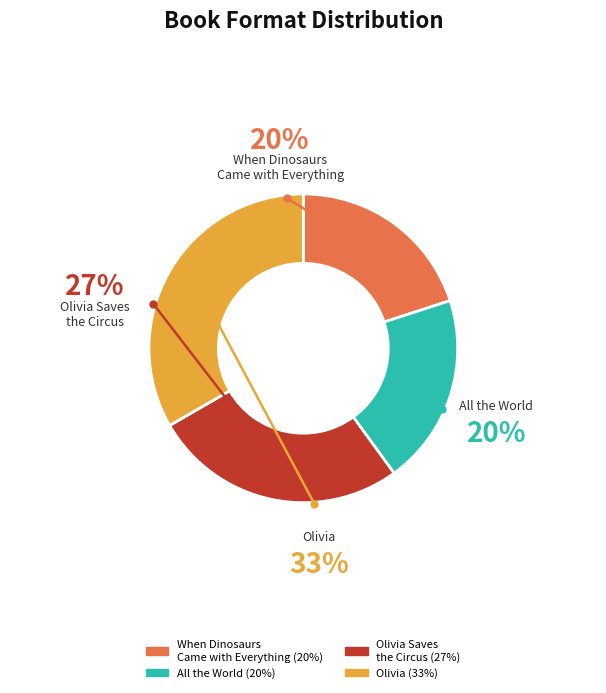

Approximately how many times larger is the value at Olivia Saves the Circus compared to When Dinosaurs Came with Everything?

1.3